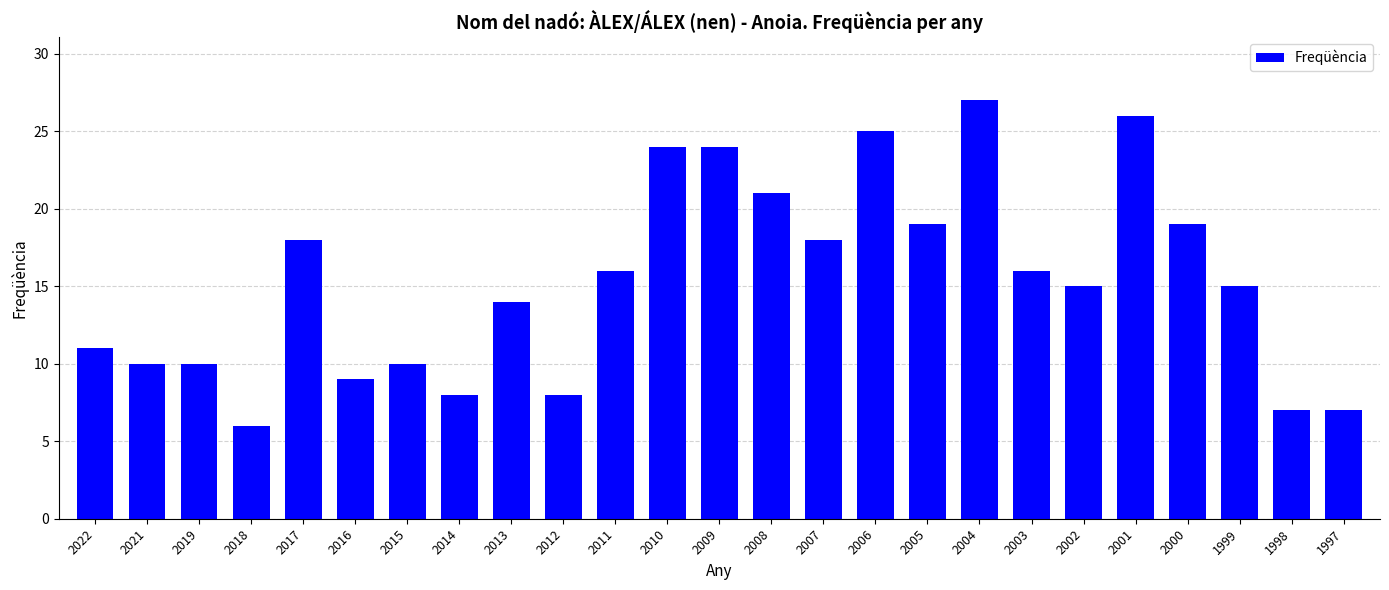

What is the minimum value shown in the chart?

6